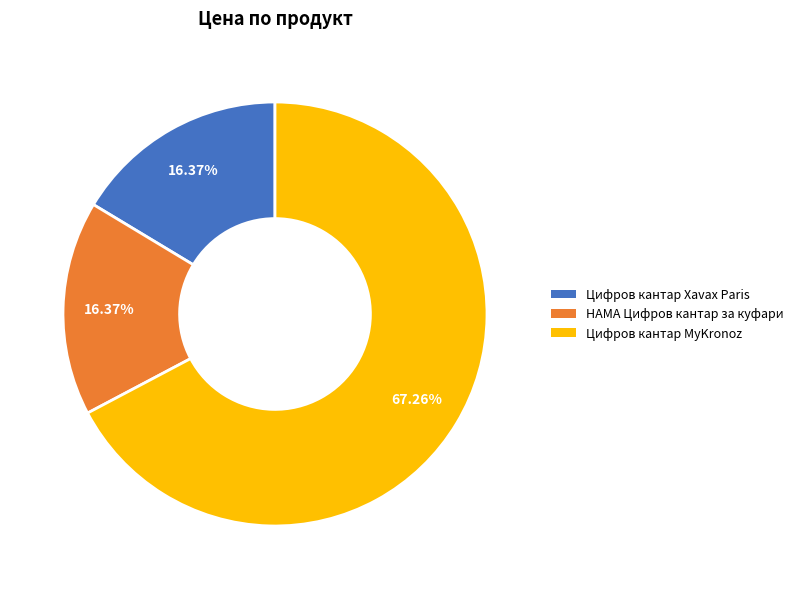

To the nearest percent, what percentage of the pie is HAMA Цифров кантар за куфари?

16%